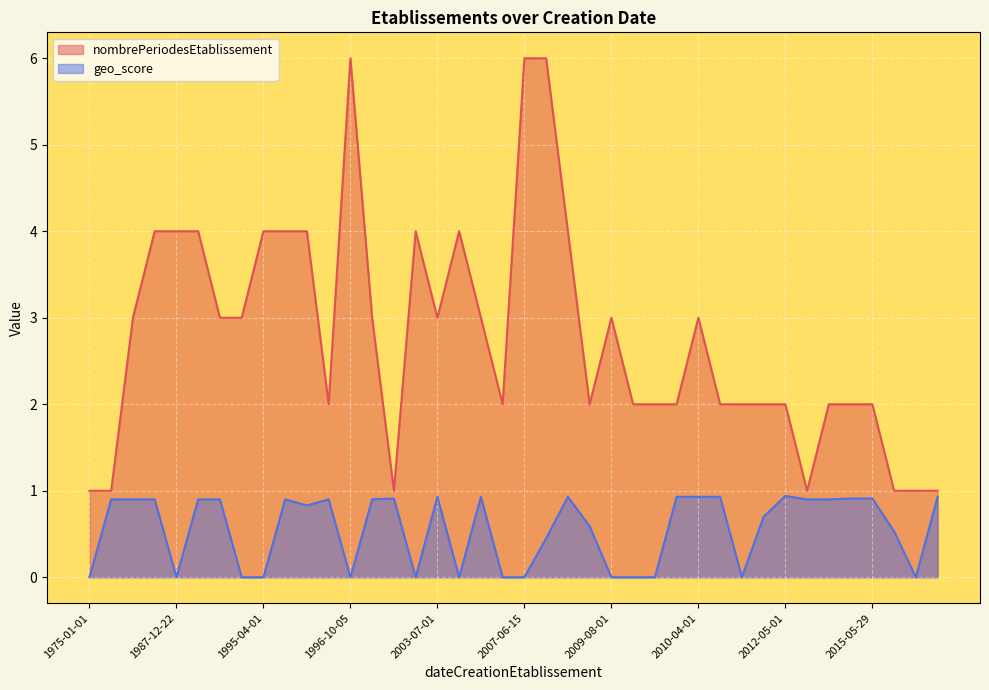

Does the chart display data point markers on the line(s)?

No